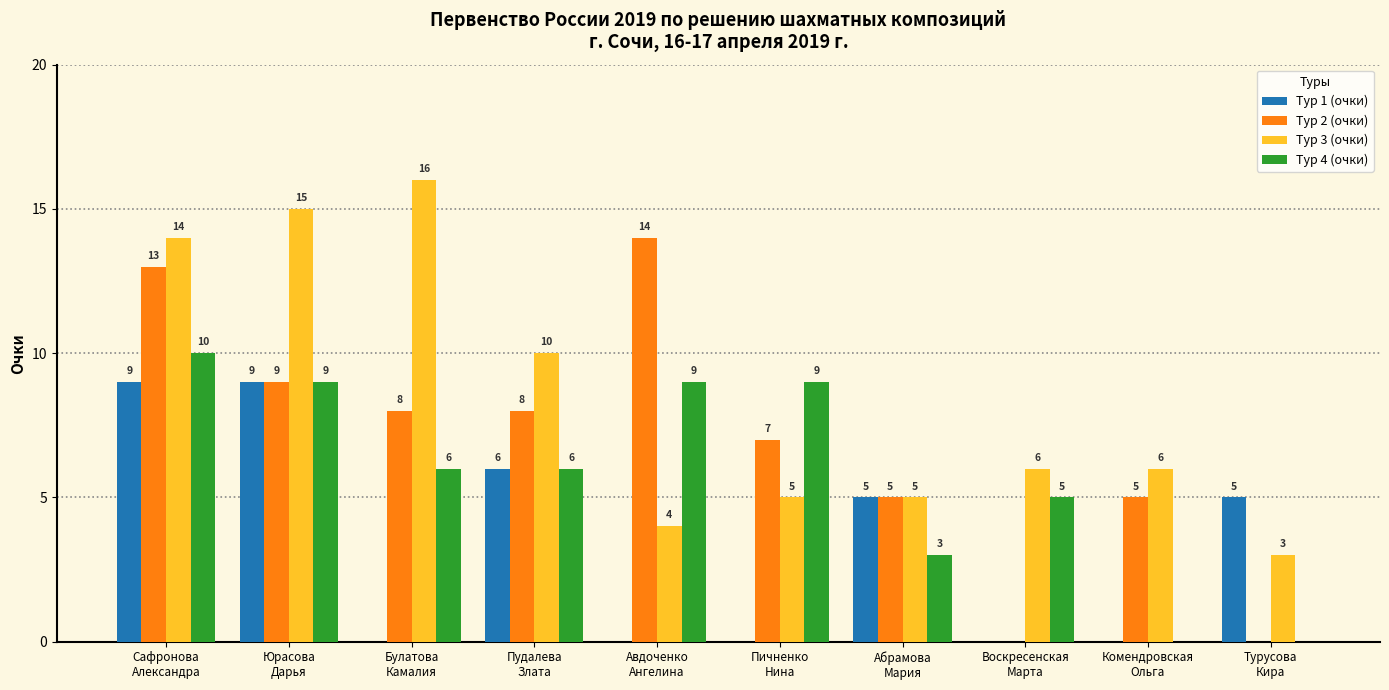

What is the sum of the Тур 4 (очки) values at Авдоченко
Ангелина and Воскресенская
Марта?

14